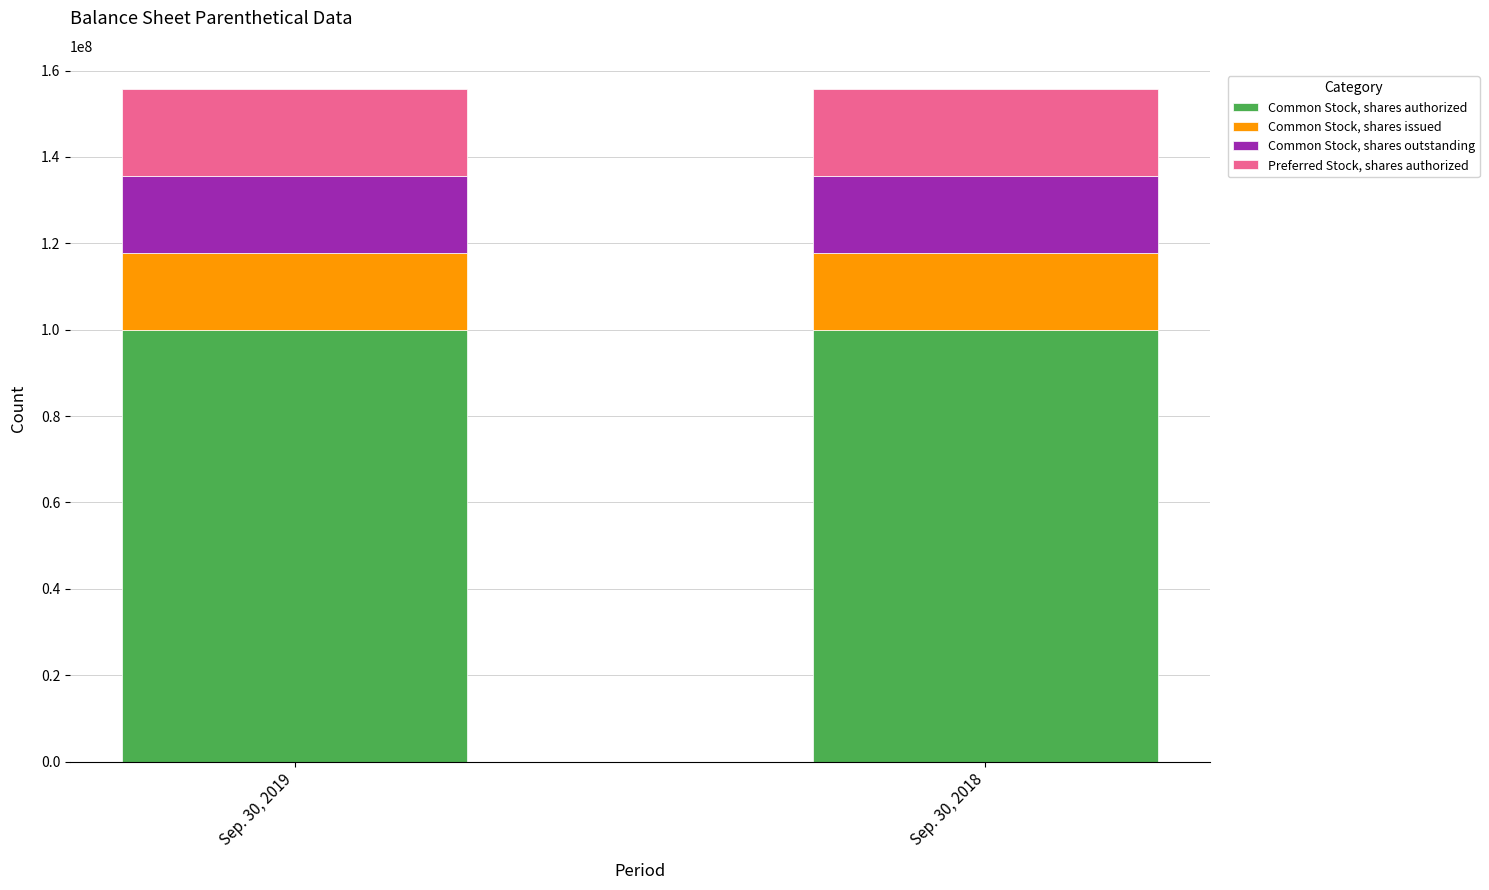

What is the total value across all series at Sep. 30, 2019?

155639284